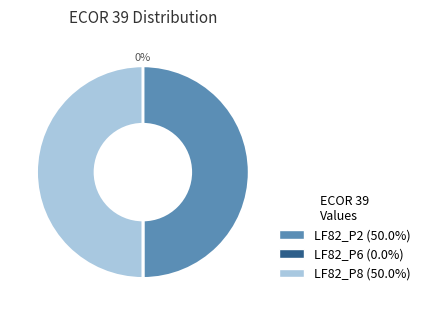

Do LF82_P8 and 7 together represent more than half of the pie?

No